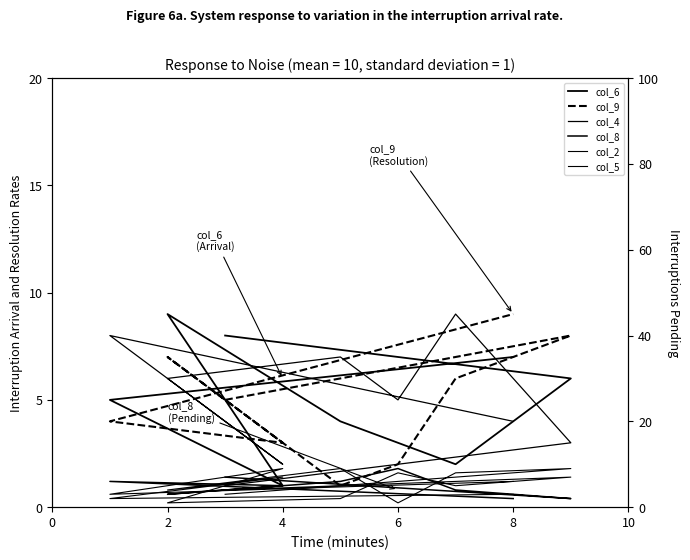

True or false: col_2 has a value of 1 at 0.

False